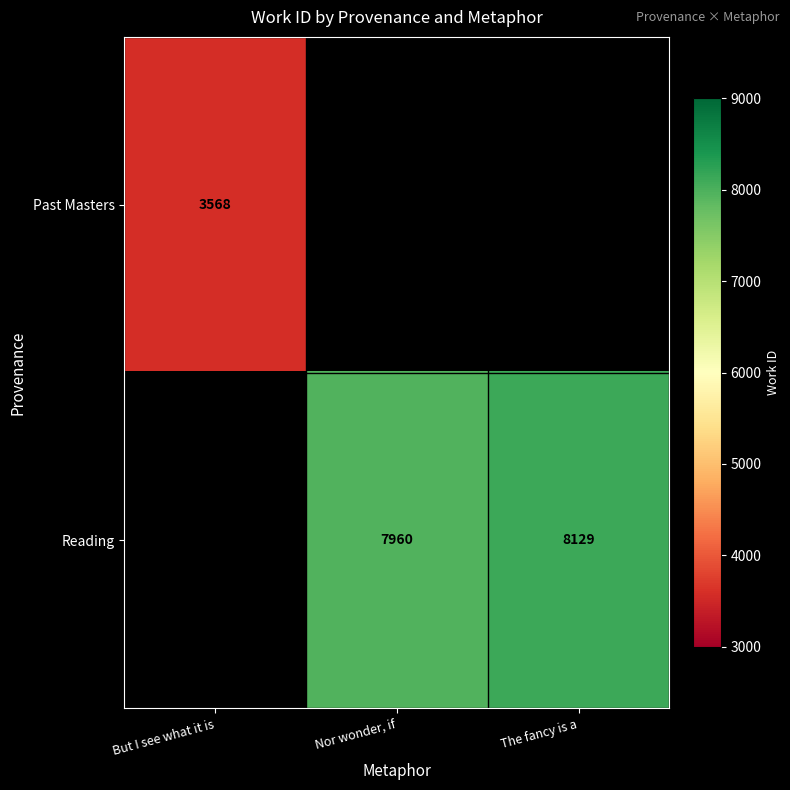

At how many categories does at least one series exceed 4259?

2